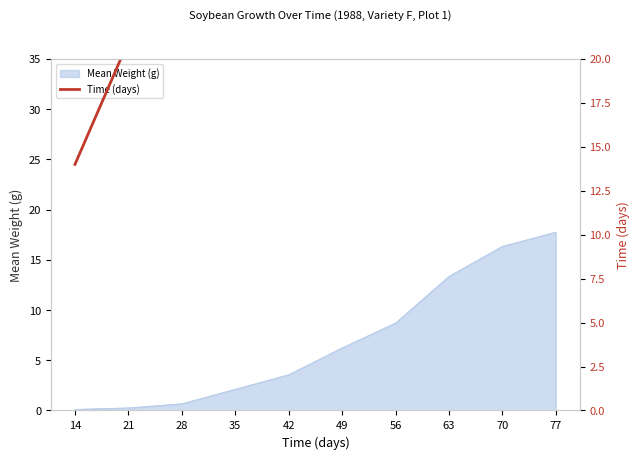

At which category does the chart reach its minimum across all series?

14